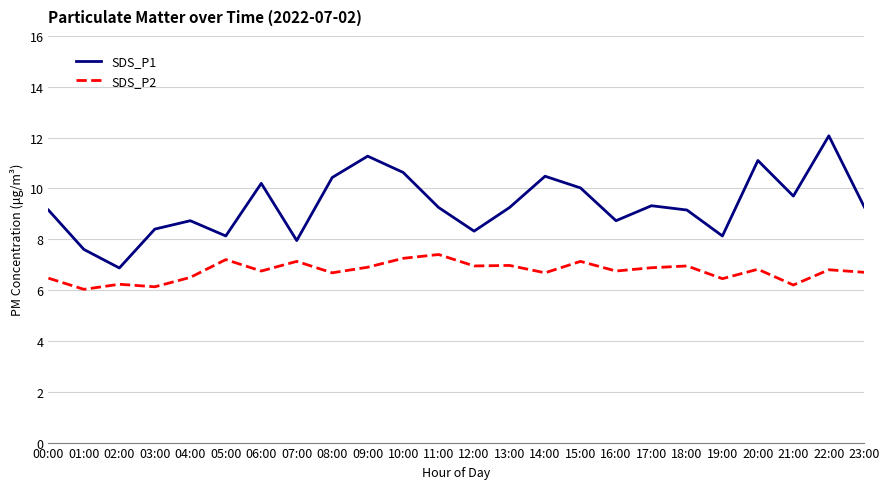

At 12:00, list the series in order from smallest to largest.

SDS_P2, SDS_P1